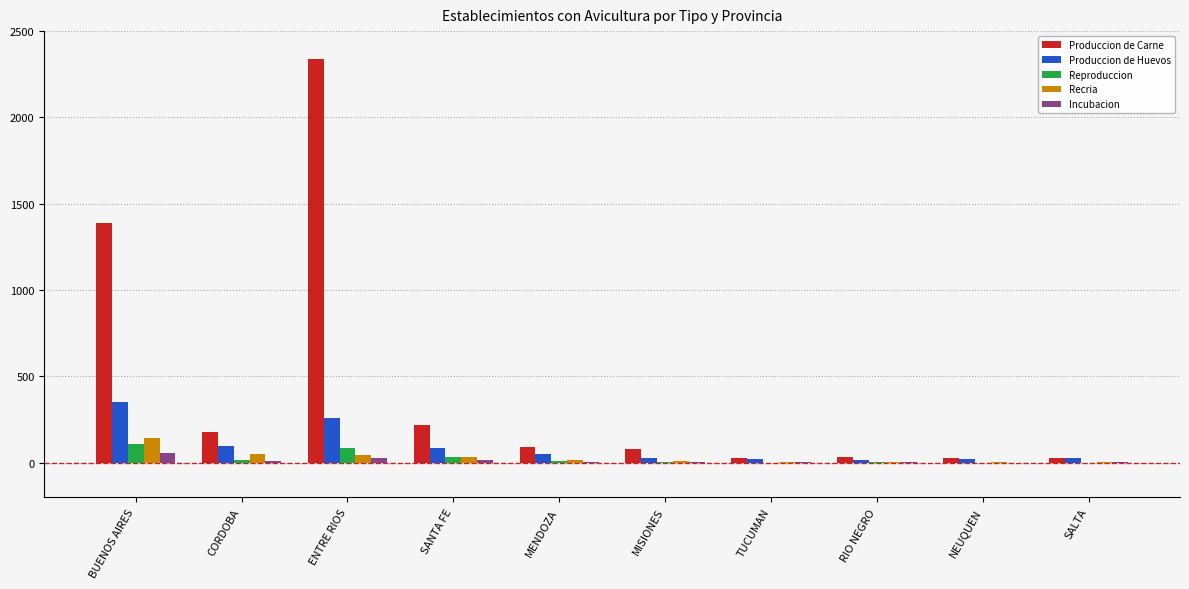

Which series has the widest spread of values?

Produccion de Carne